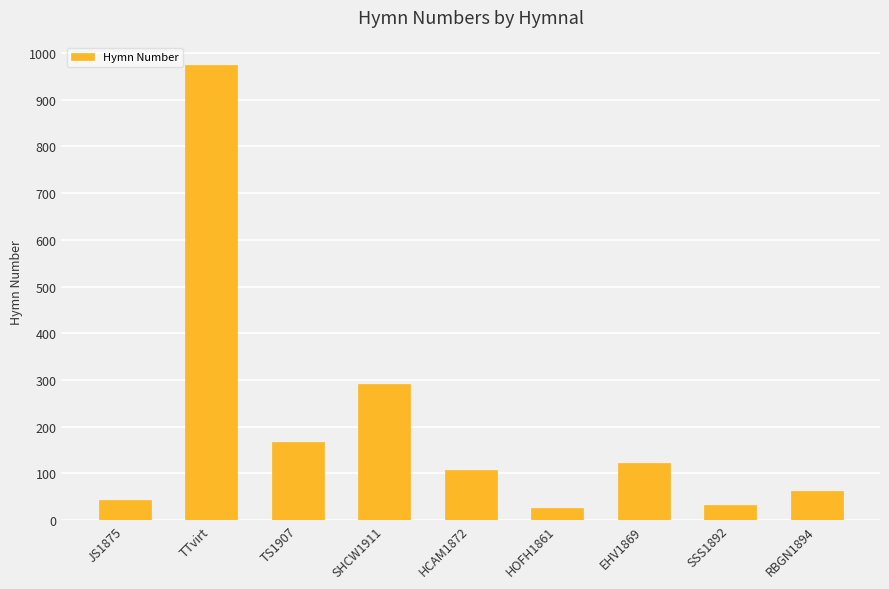

True or false: the data shows 974 at TTvirt.

True